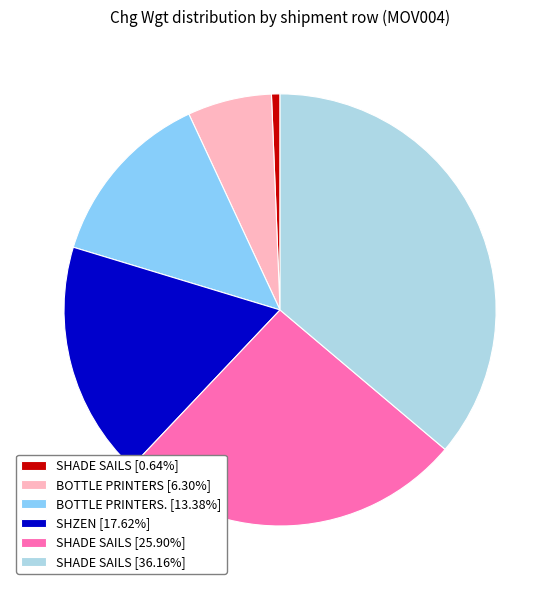

Does SHZEN [17.62%] represent more than half of the total?

No